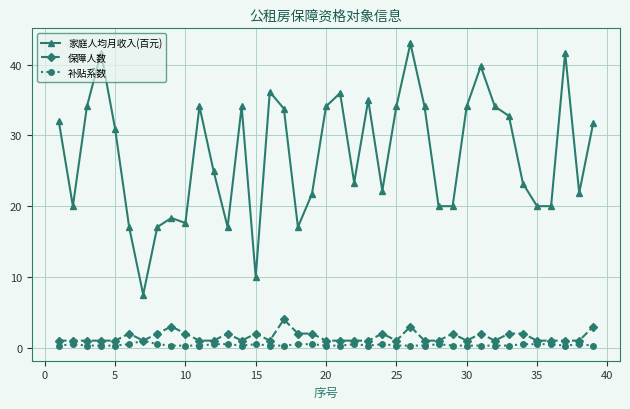

What is the average value of the 保障人数 series?

1.5